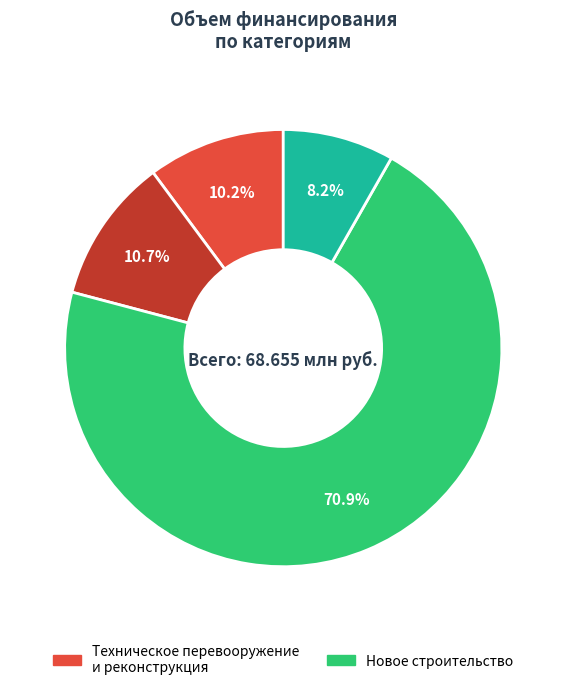

Does any single category account for the majority?

Yes